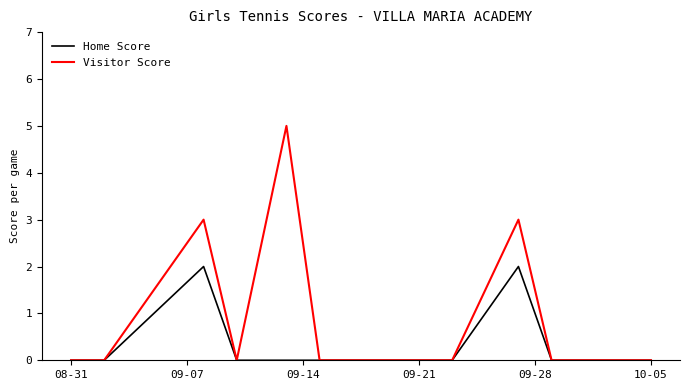

Reading left to right, list all the values displayed in this chart.

Home Score: 0	0	2	0	0	0	0	0	2	0	0	0
Visitor Score: 0	0	3	0	5	0	0	0	3	0	0	0